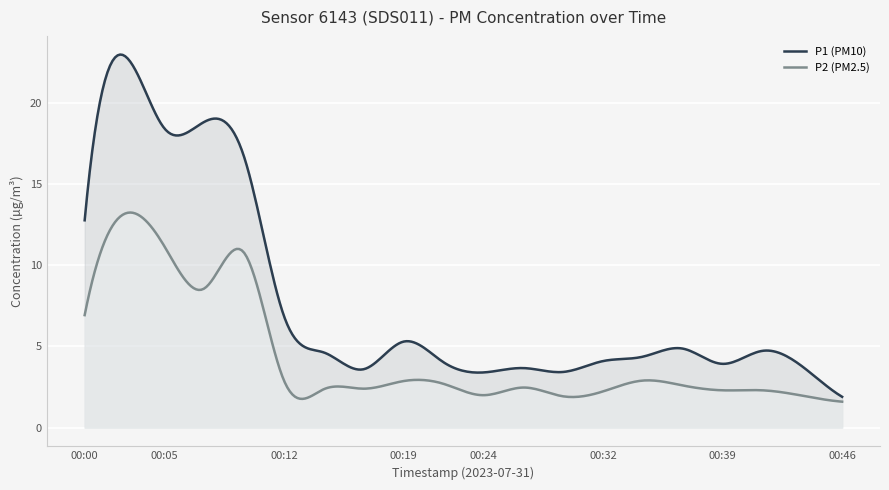

Rank the categories by P1 value from lowest to highest.

00:46, 00:24, 00:29, 00:17, 00:27, 00:44, 00:39, 00:22, 00:32, 00:34, 00:14, 00:41, 00:36, 00:19, 00:12, 00:00, 00:09, 00:05, 00:07, 00:02